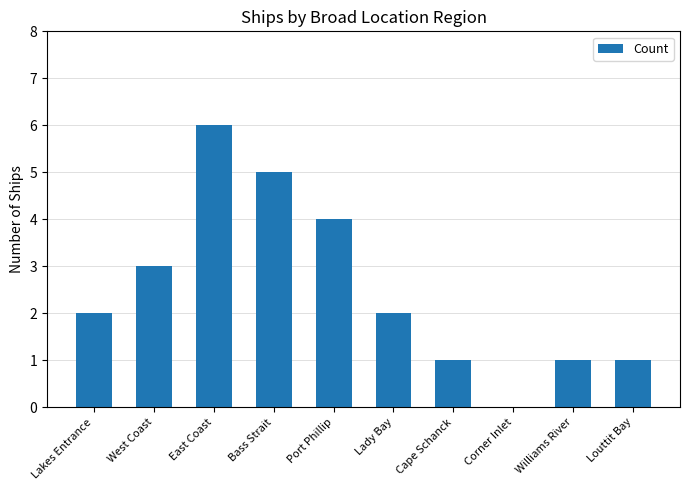

What is the greatest value displayed?

6